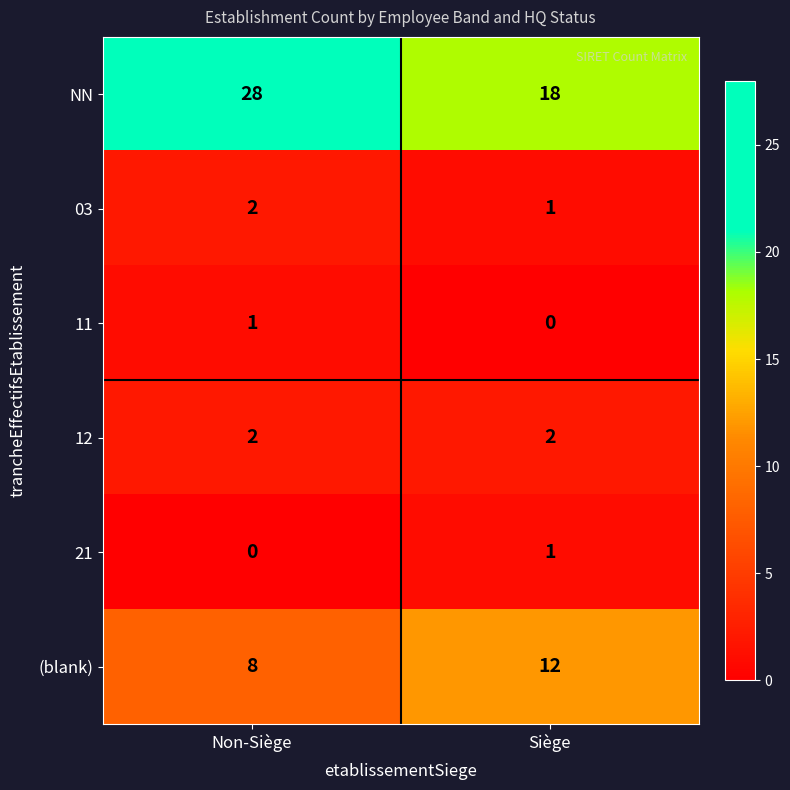

What is the average value of the NN series?

23